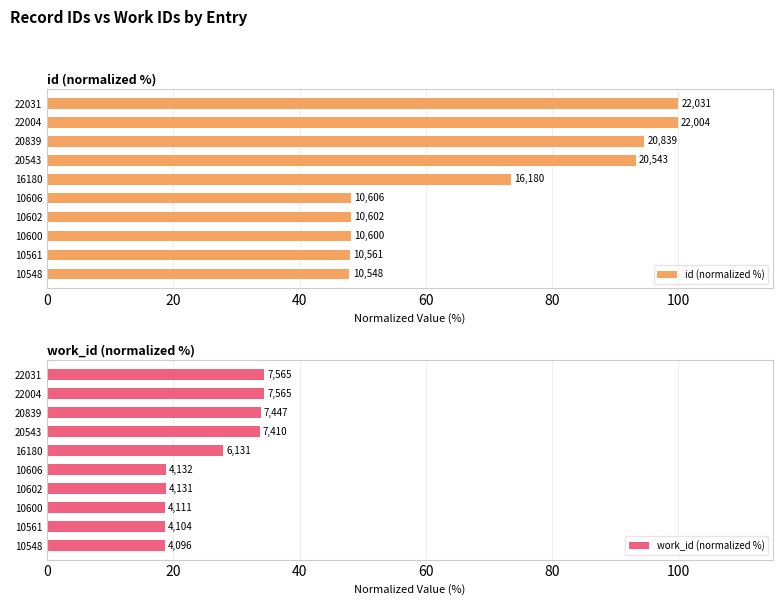

What is the value of the id (normalized %) bar at the 6th from the left?

73.4